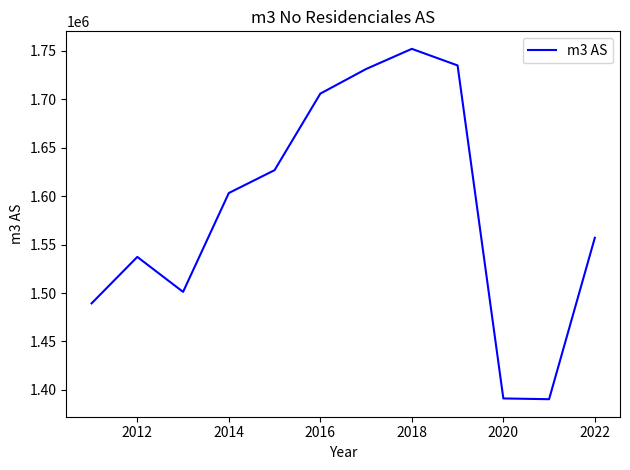

True or false: the data has more than 0 interior local peaks.

True